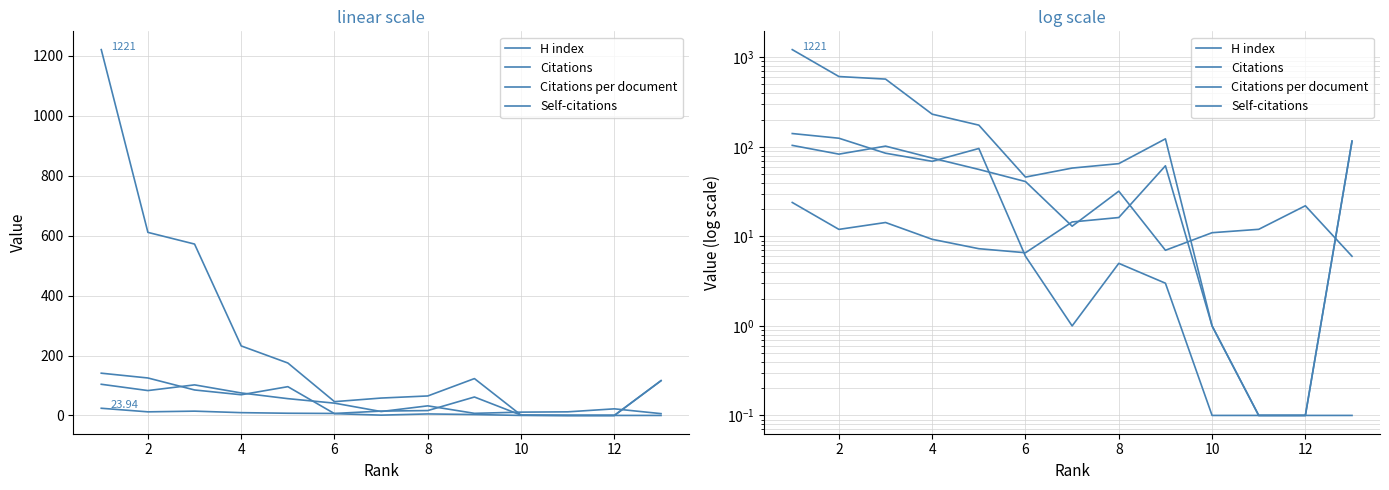

Is this an area chart (filled region under the line)?

No